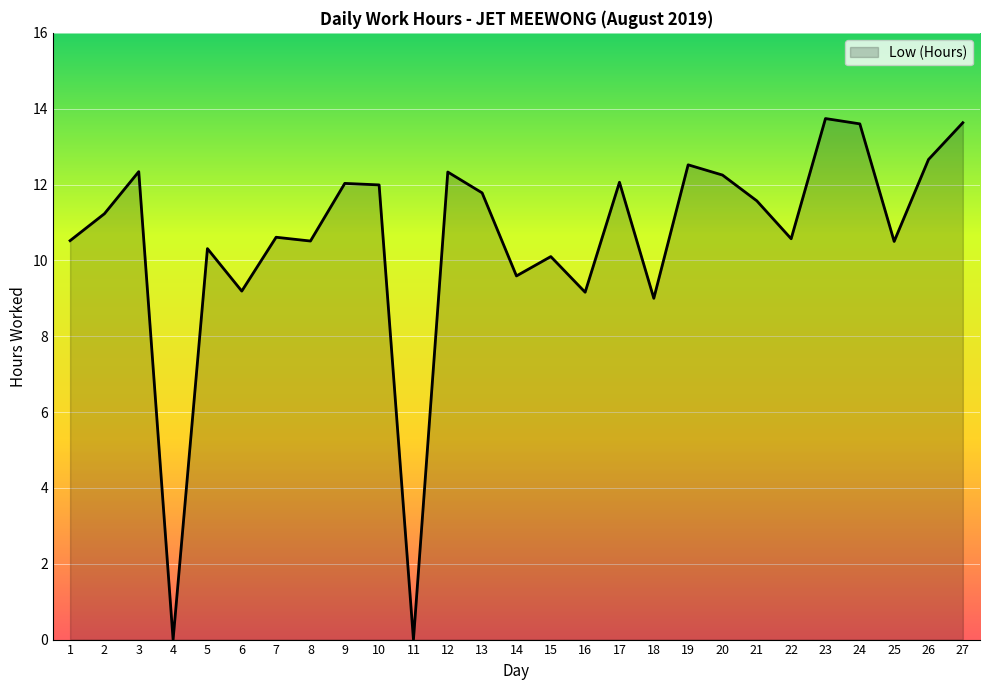

What is the change in value from 1 to 6?

-1.3